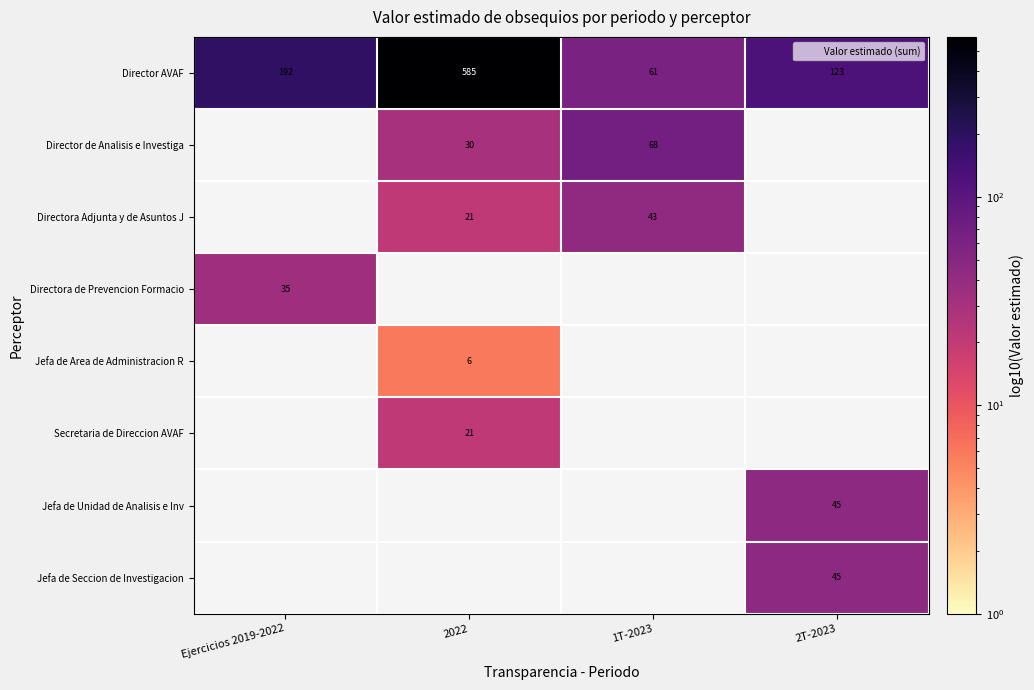

At how many categories does at least one series exceed 484?

1